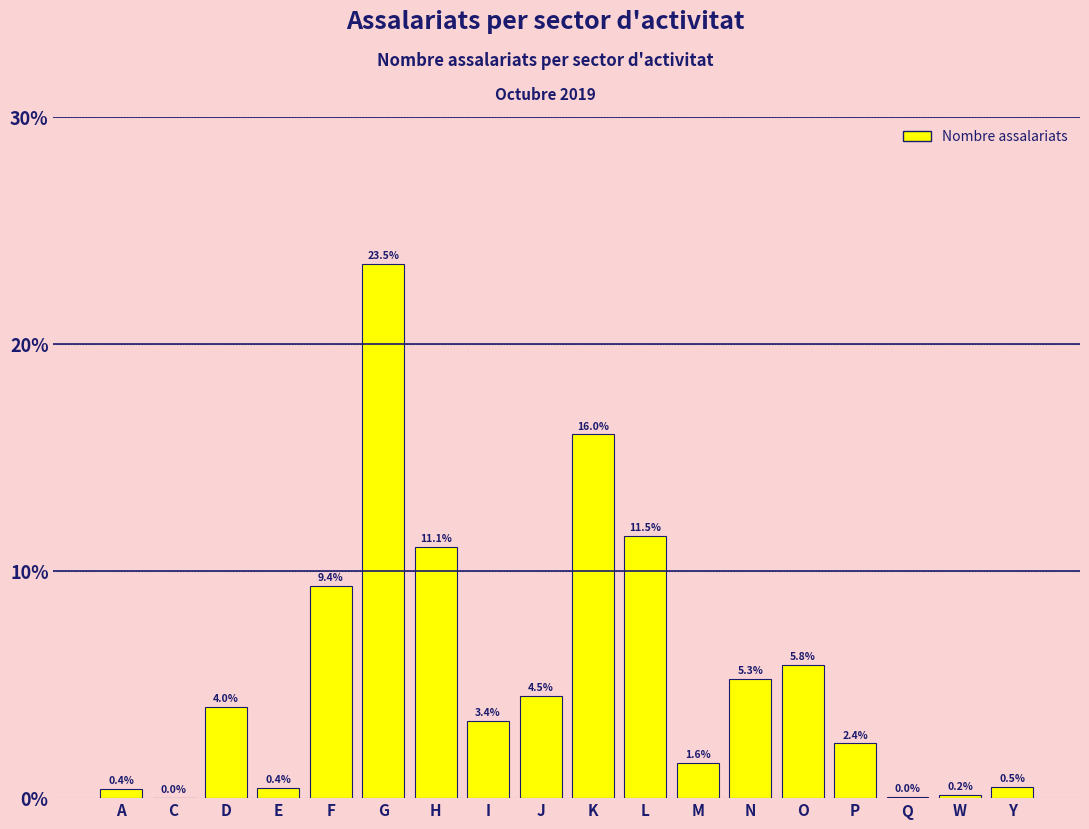

The value at D is 4.0. True or false?

True